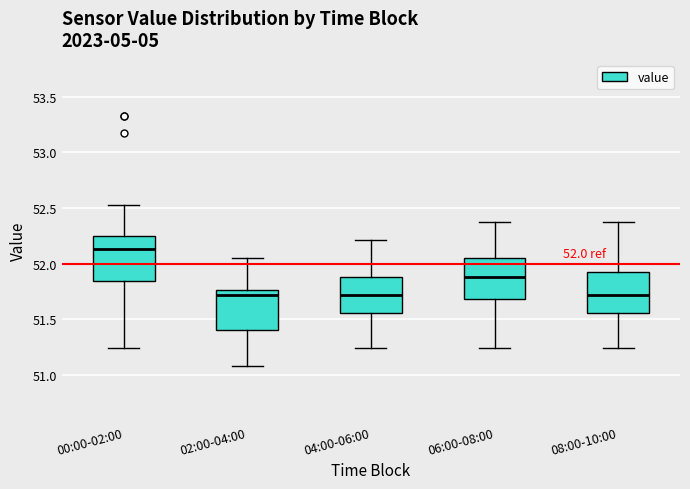

Which box has the highest median line?

00:00-02:00